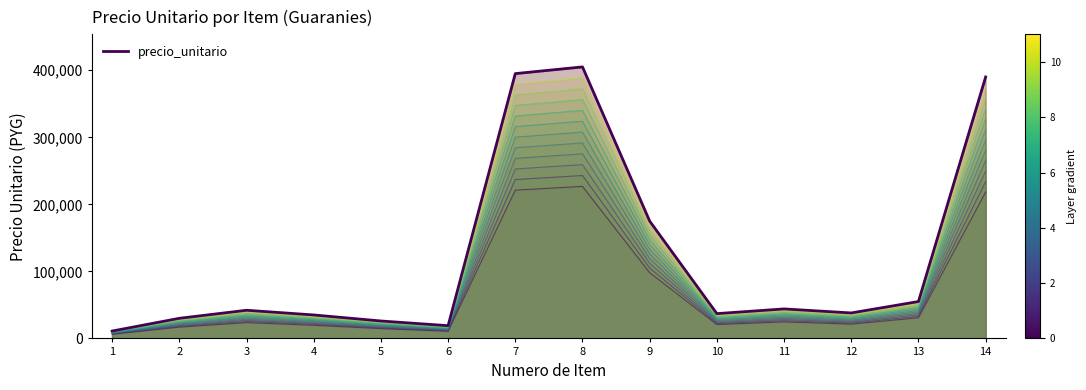

How many points are lower than both their immediate neighbors (excluding endpoints)?

3